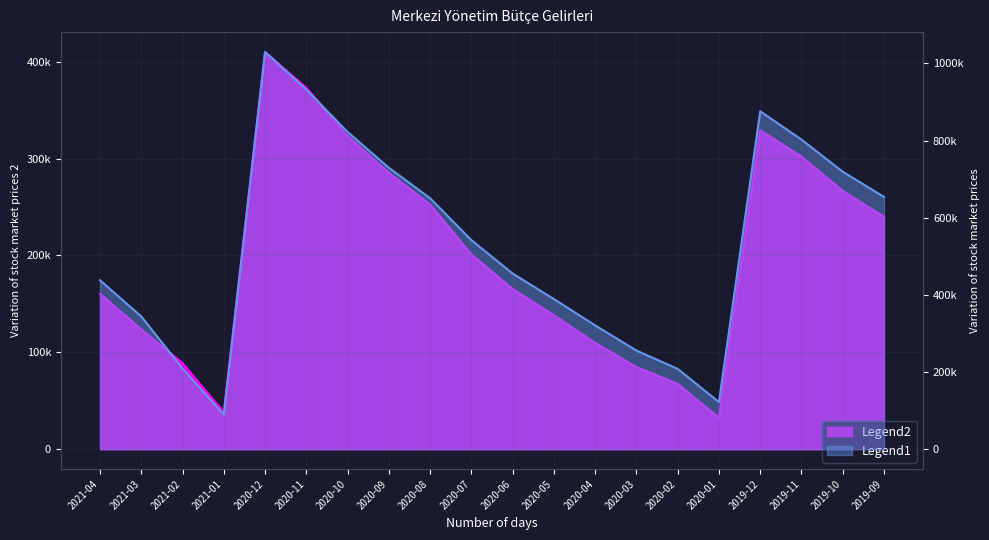

What is the label of the 4th point from the left?

2021-01